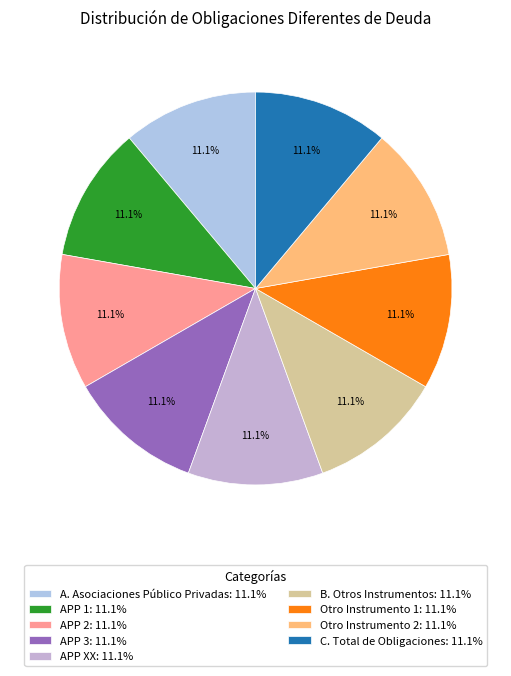

To the nearest percent, what is the combined percentage of C. Total de Obligaciones and Otro Instrumento 1?

22%